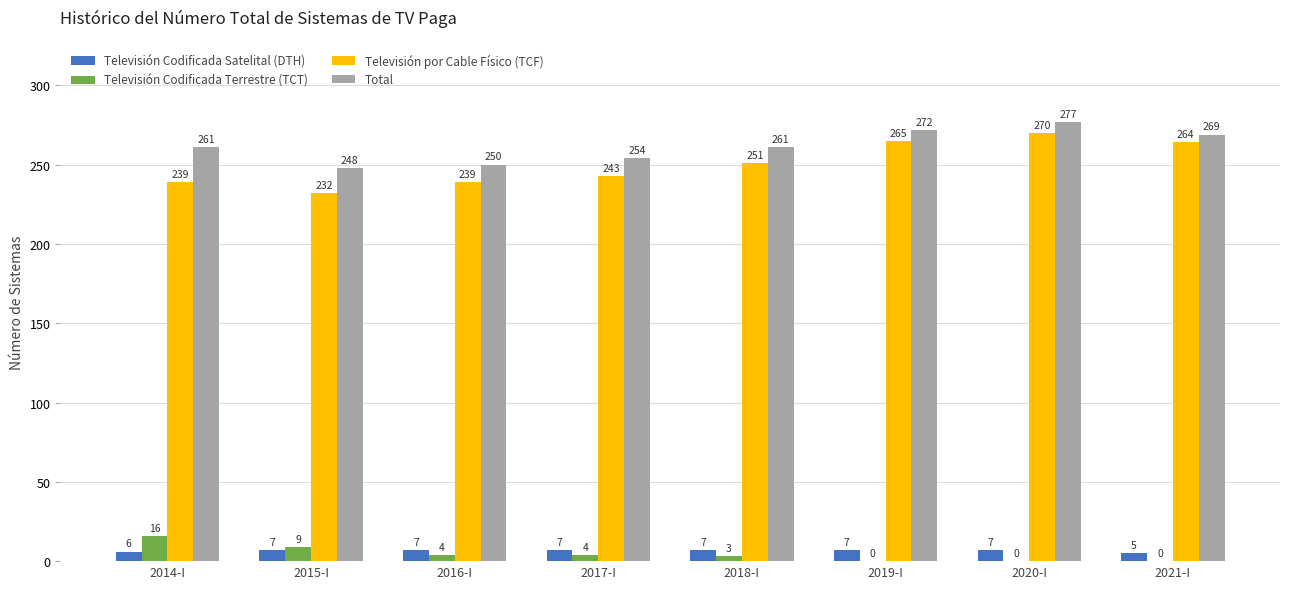

Is it true that Televisión por Cable Físico (TCF) equals 251 at 2018-I?

True